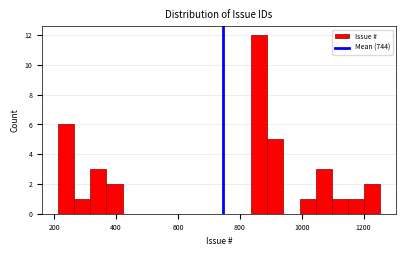

Read against the x-axis, roughly where is the centre of the tallest bar?

860